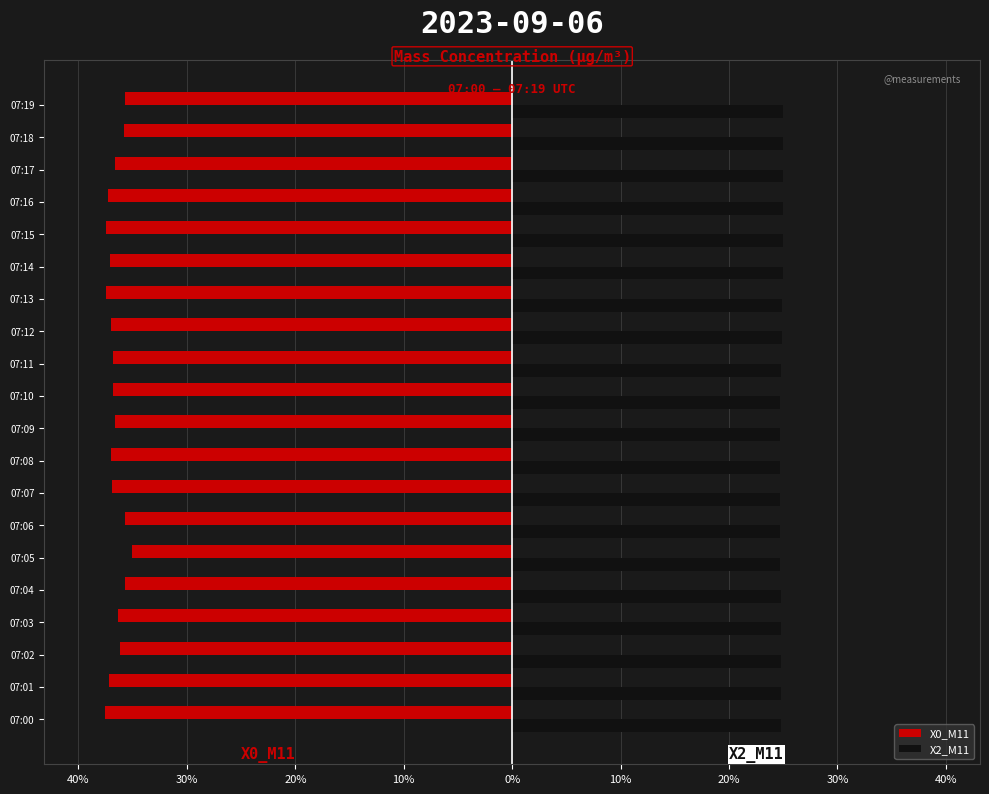

What are all the series names shown in the legend?

X0_M11, X2_M11